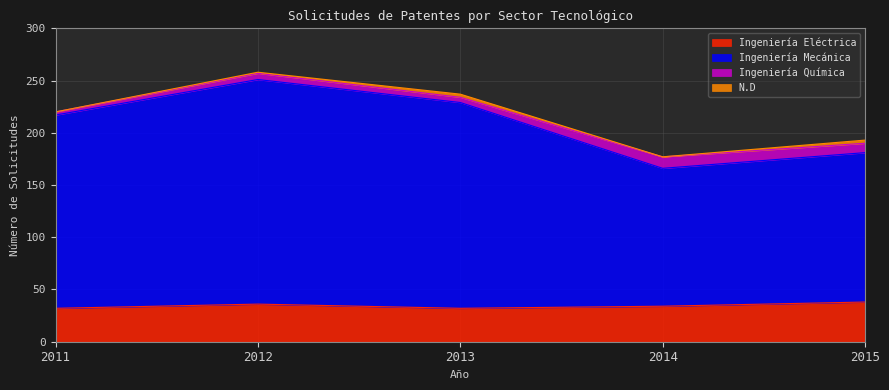

How many Ingeniería Mecánica values are between 181 and 229?

3